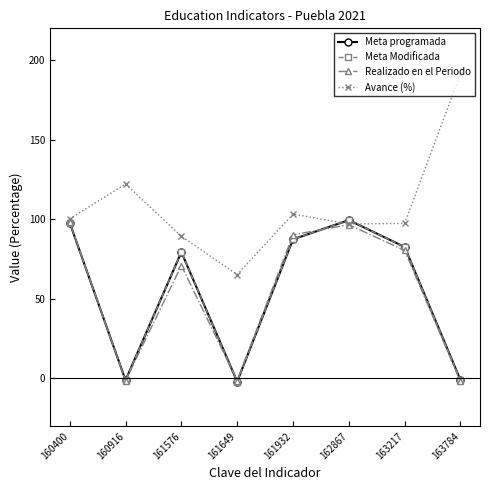

How many times do Avance (%) and Meta programada cross each other?

2